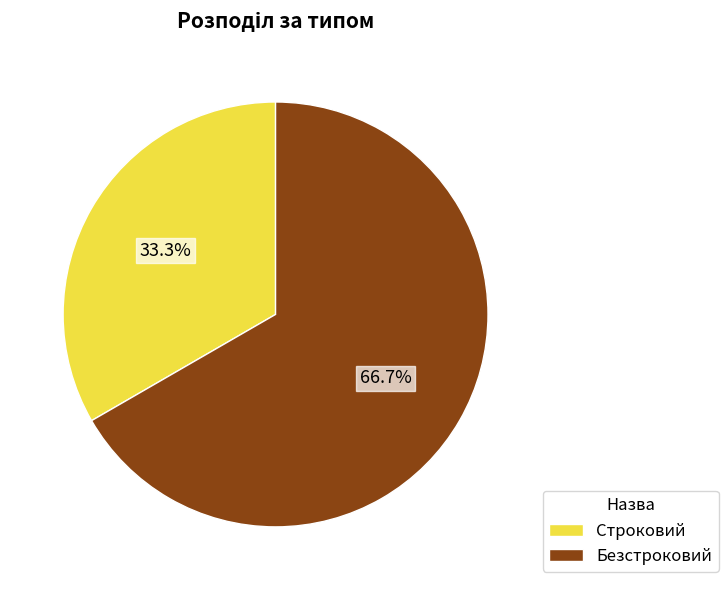

Between Строковий and Безстроковий, which is larger?

Безстроковий